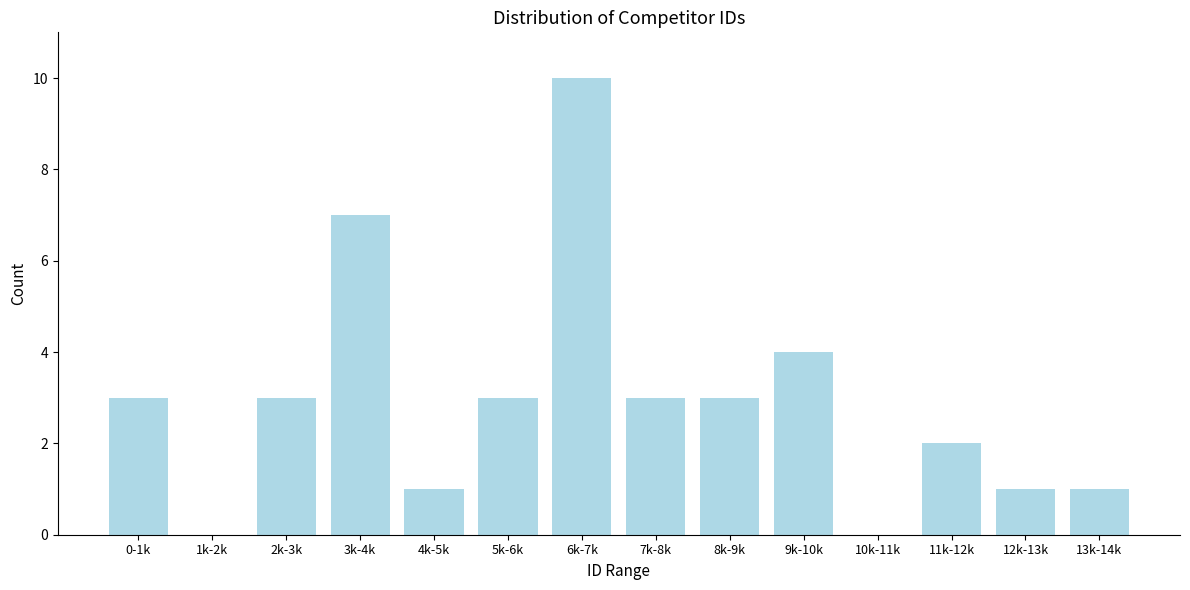

Reading left to right, transcribe all the data shown in this chart.

0-1k=3	1k-2k=0	2k-3k=3	3k-4k=7	4k-5k=1	5k-6k=3	6k-7k=10	7k-8k=3	8k-9k=3	9k-10k=4	10k-11k=0	11k-12k=2	12k-13k=1	13k-14k=1